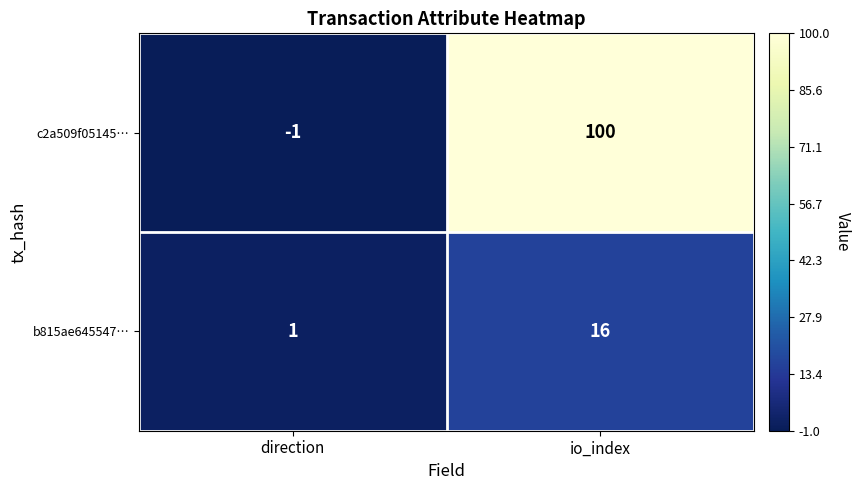

The c2a509f05145… series shows 50 at io_index. True or false?

False